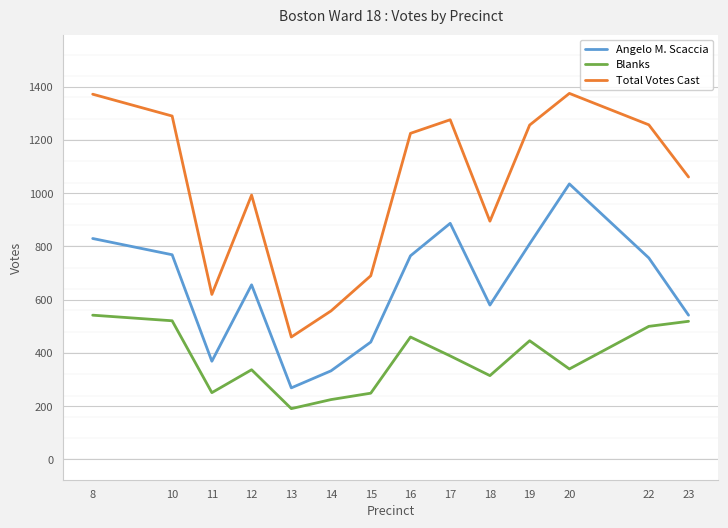

What is the difference between the second highest and minimum values in the Total Votes Cast series?

912